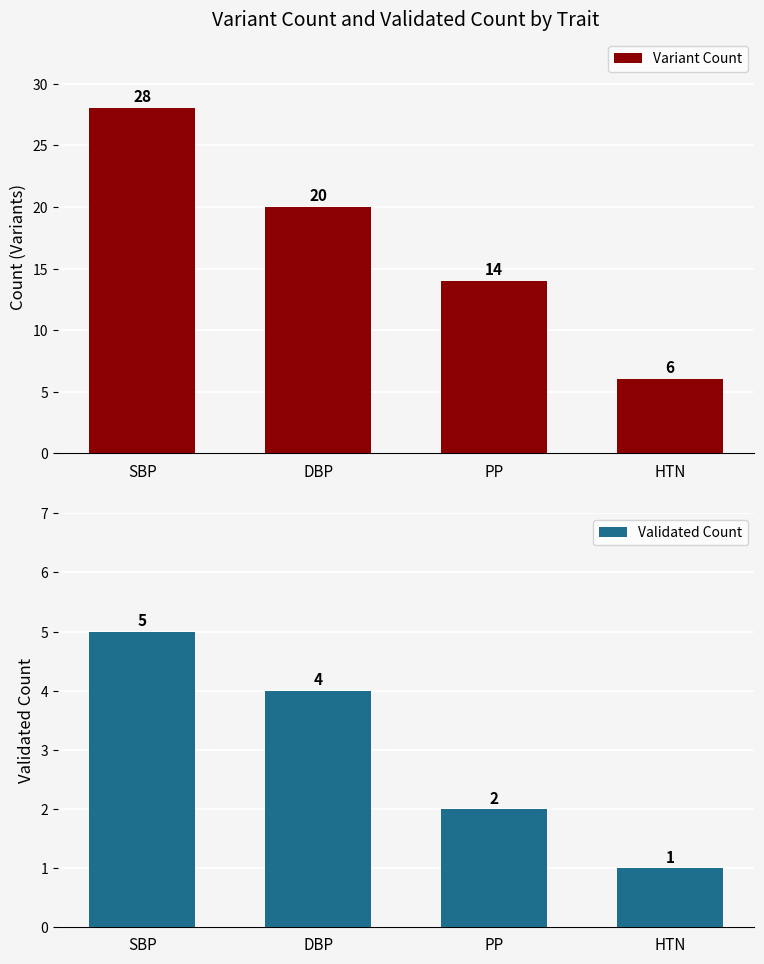

Count the number of data series in this chart.

2